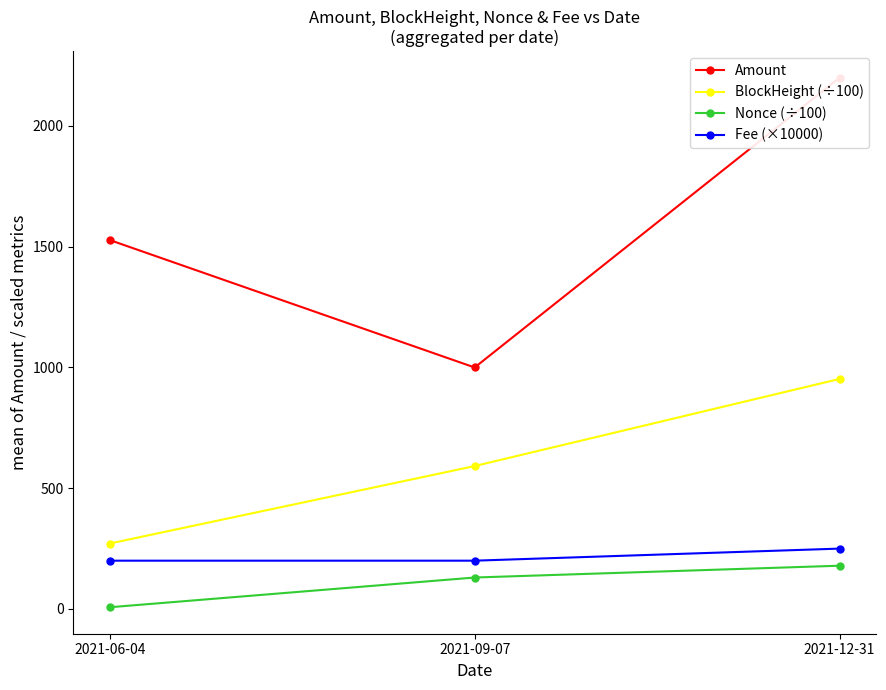

At which label does BlockHeight (÷100) reach its peak?

2021-12-31